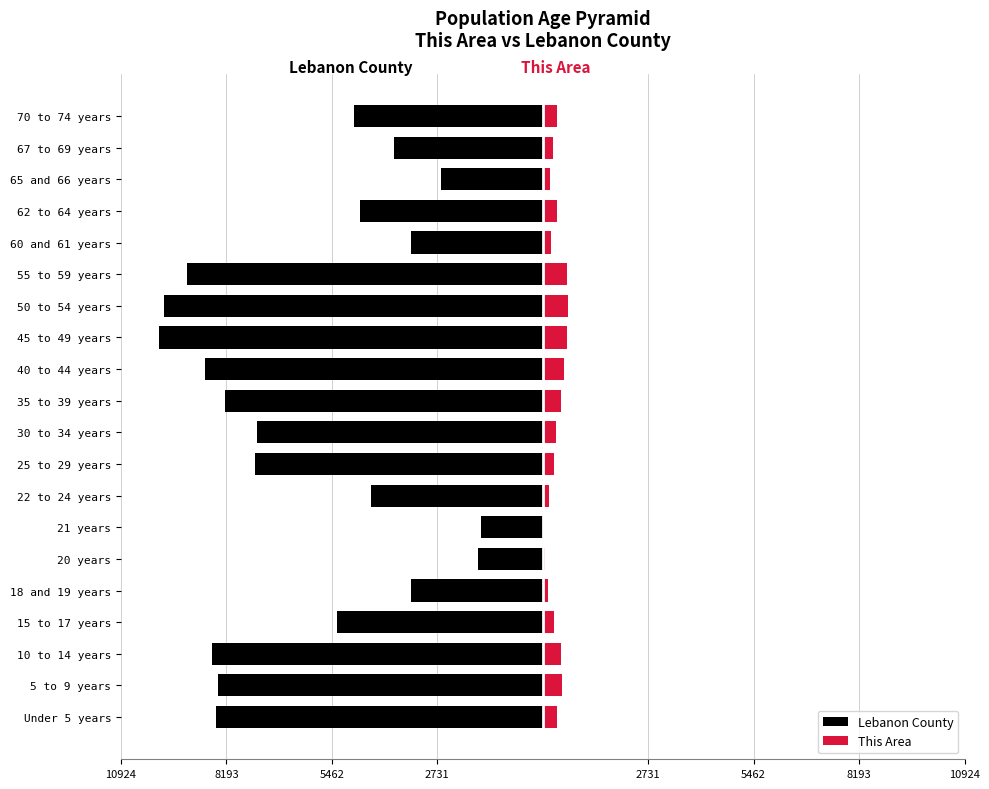

How many data points in Lebanon County are less than -5321?

10